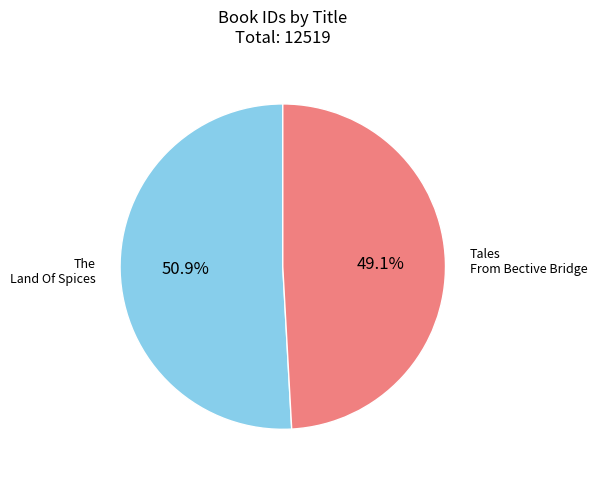

Is there a majority slice in this chart?

Yes